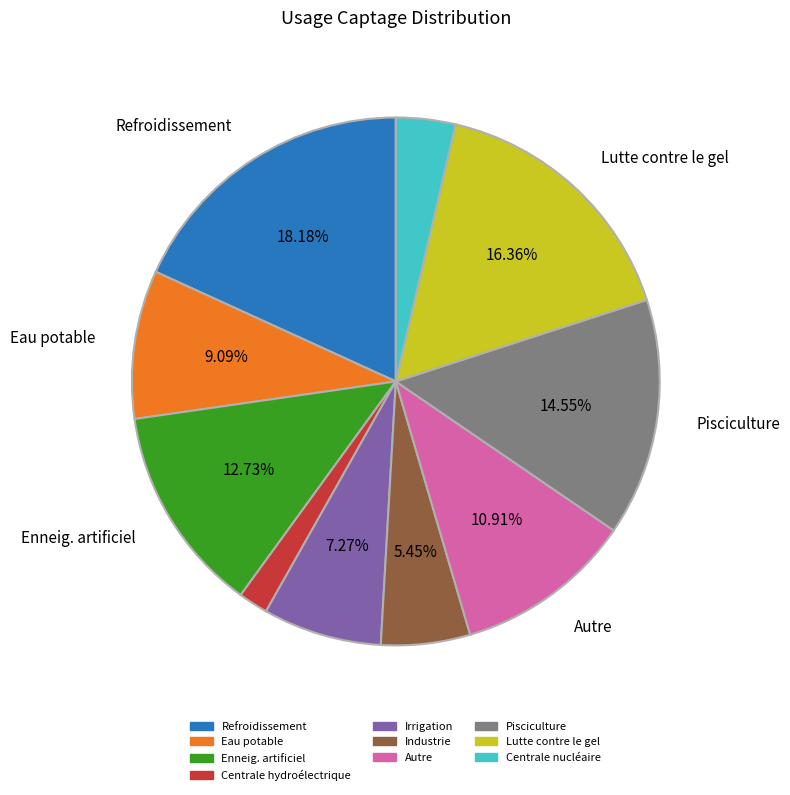

The Refroidissement slice represents 24% of the pie. True or false?

False